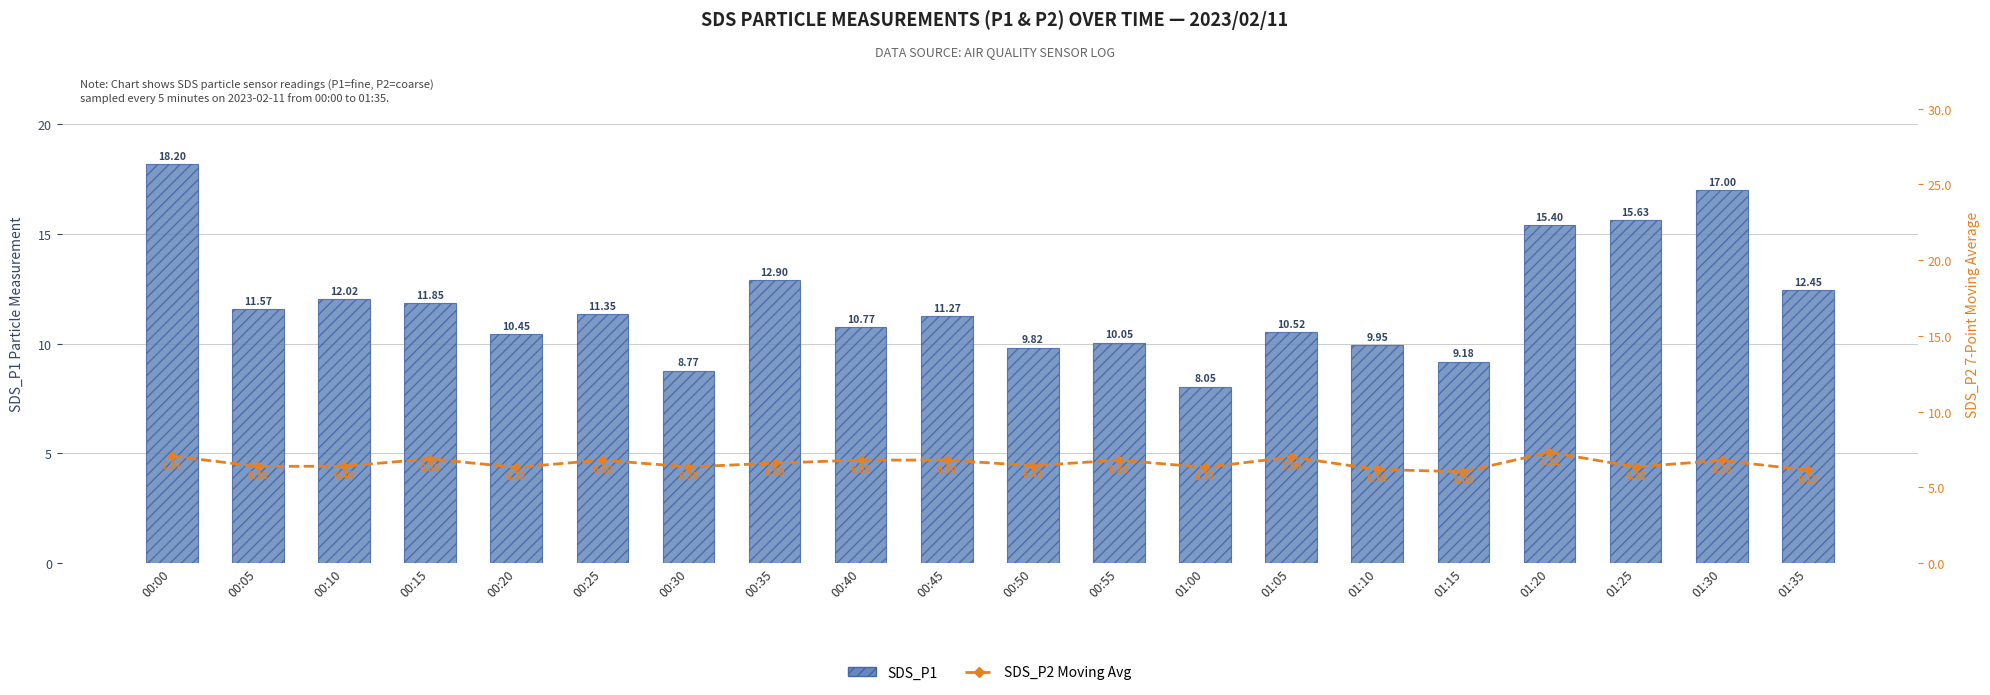

Which series has the widest spread of values?

SDS_P1